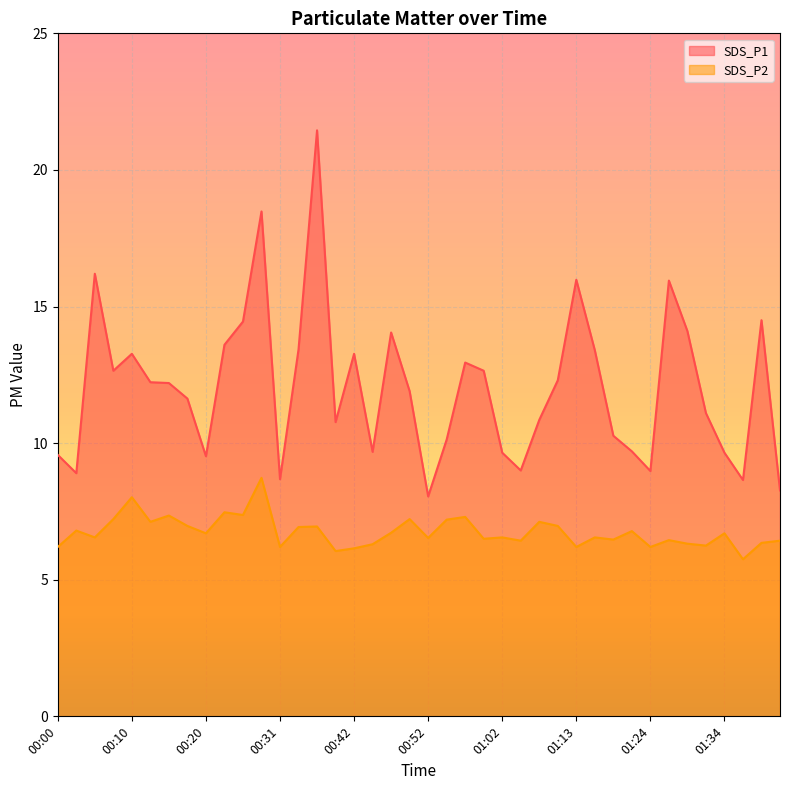

List the series in order of their peak value, highest first.

SDS_P1, SDS_P2